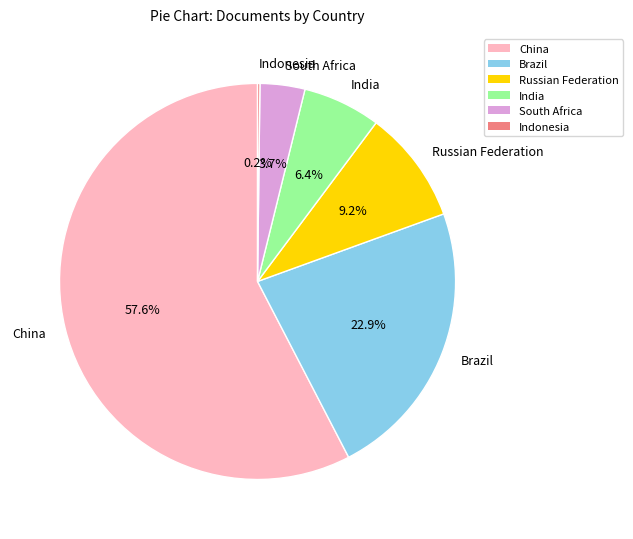

What is the ratio of the value at Brazil to the value at China?

0.4